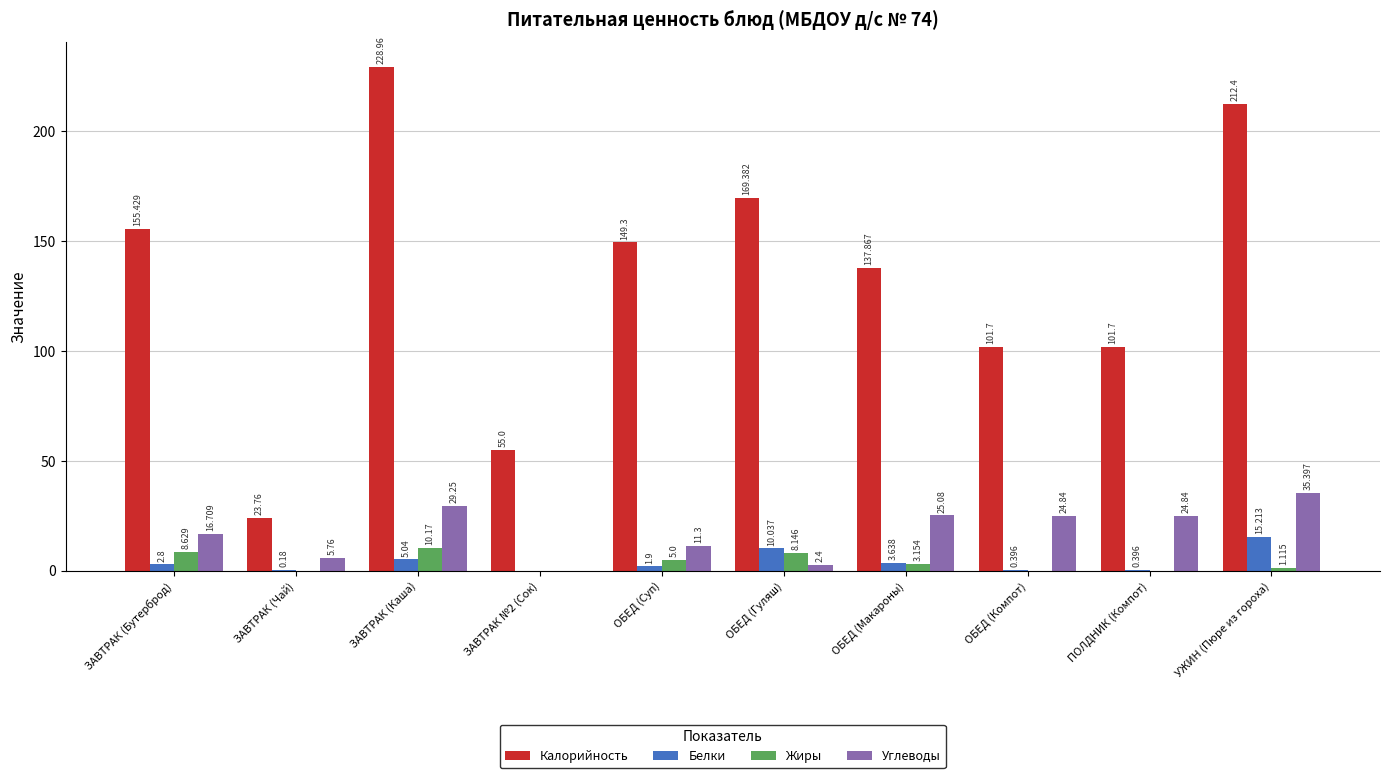

At which category is the sum across all series the highest?

ЗАВТРАК (Каша)